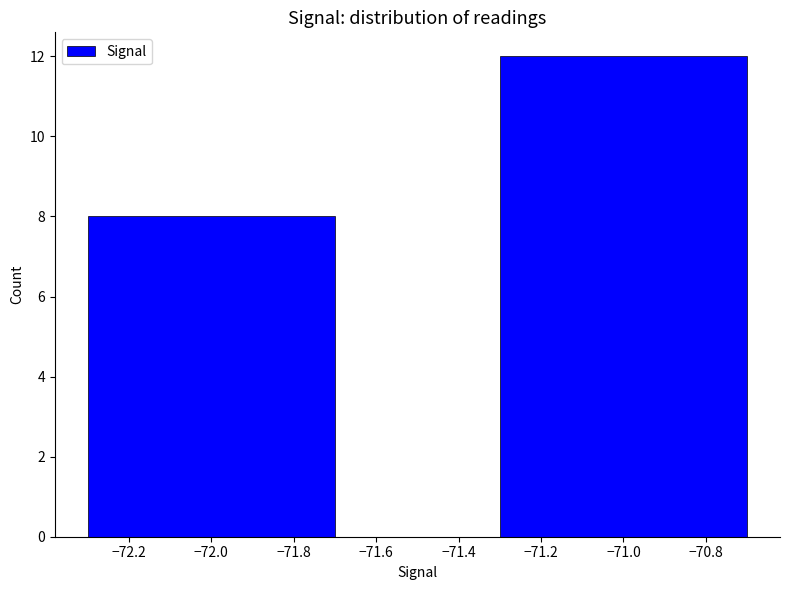

The chart shows a value of 5 at −72.0. True or false?

False